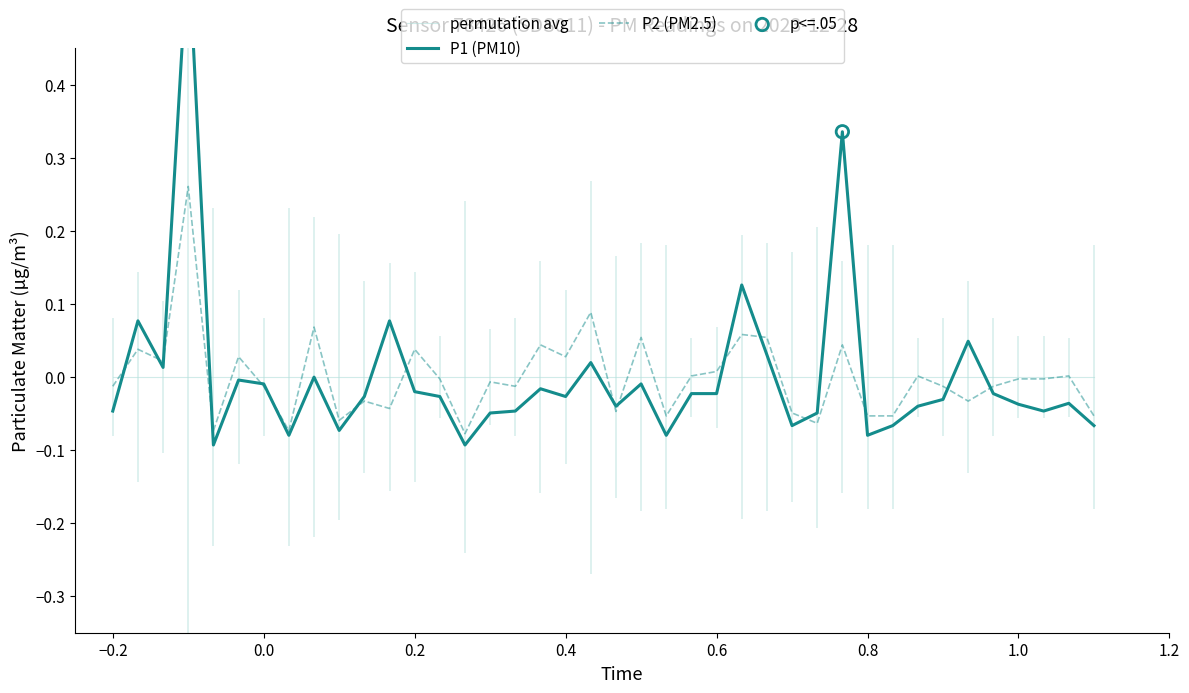

Which series has the largest total across all categories?

P1